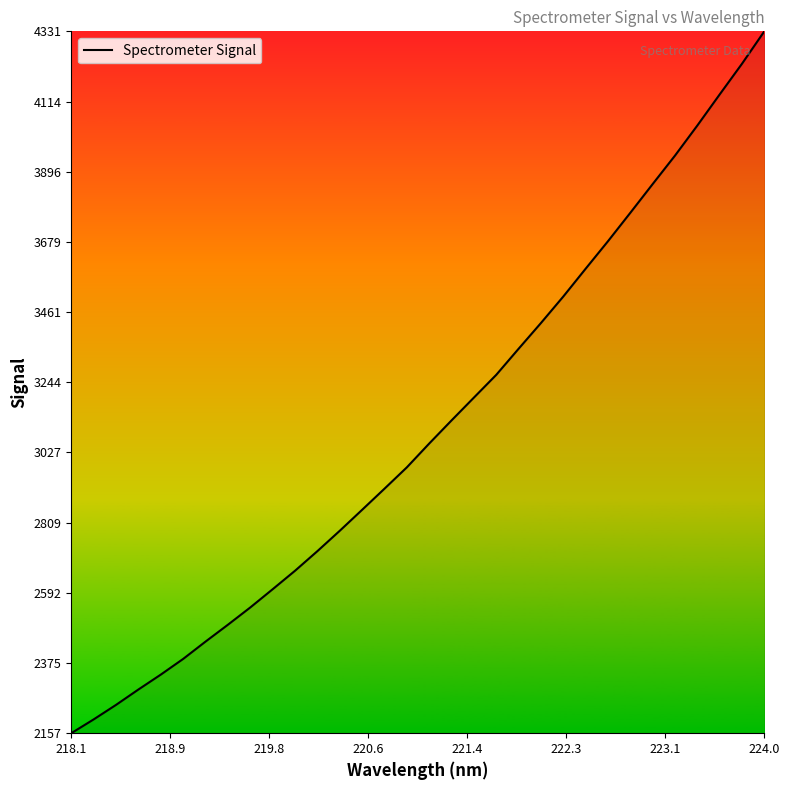

What is the sum of all values?

99146.2